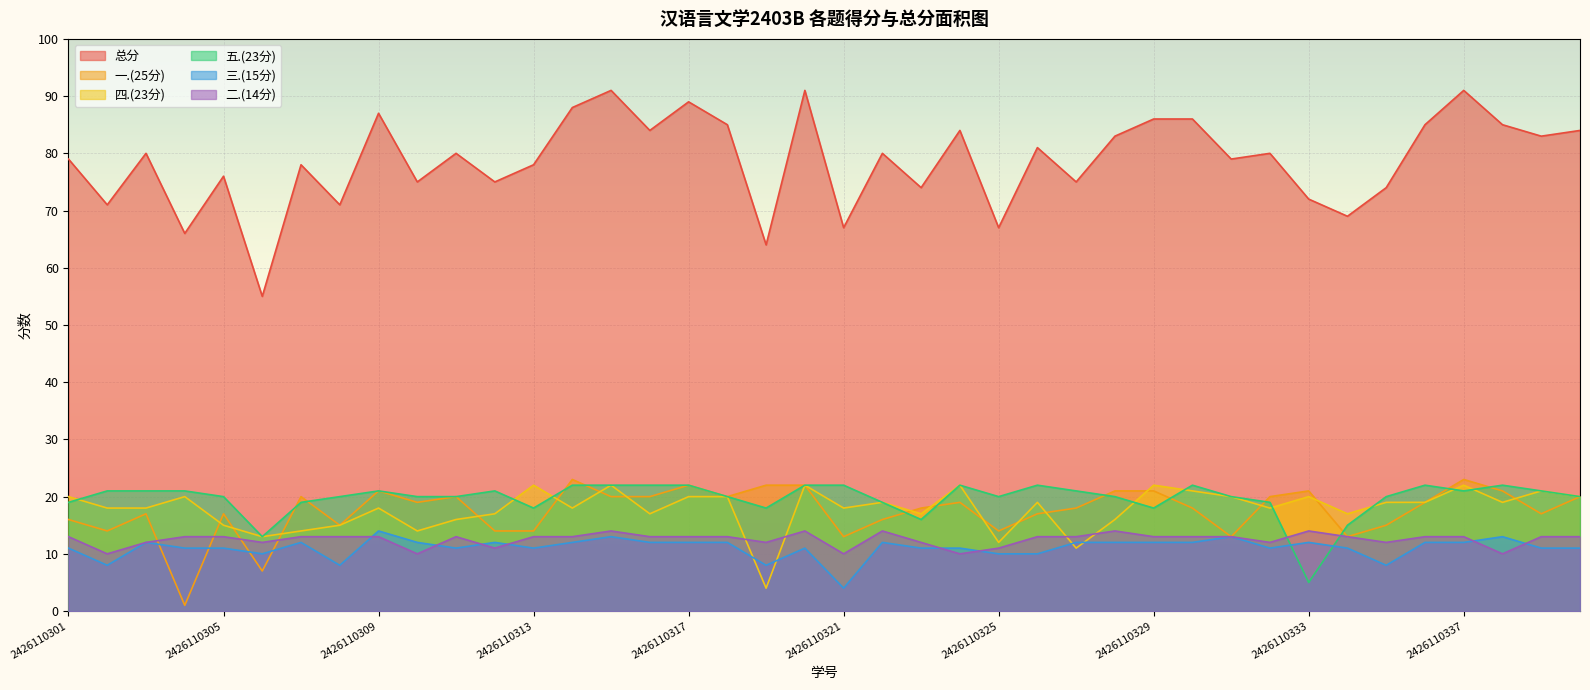

What are all the series names shown in the legend?

总分, 一.(25分), 四.(23分), 五.(23分), 三.(15分), 二.(14分)